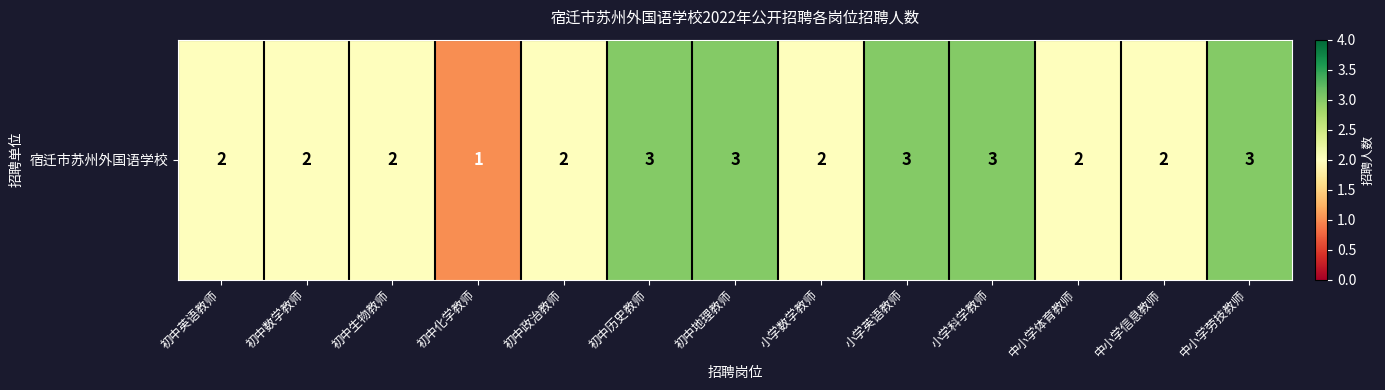

At which label does the data first exceed 2?

初中历史教师